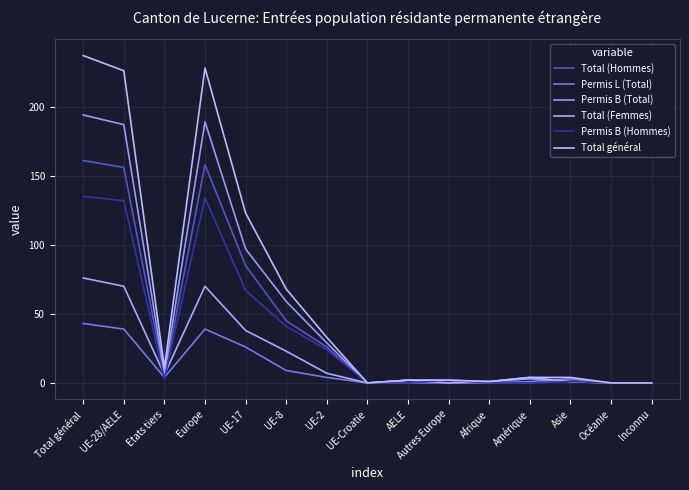

At how many categories does at least one series exceed 41?

5